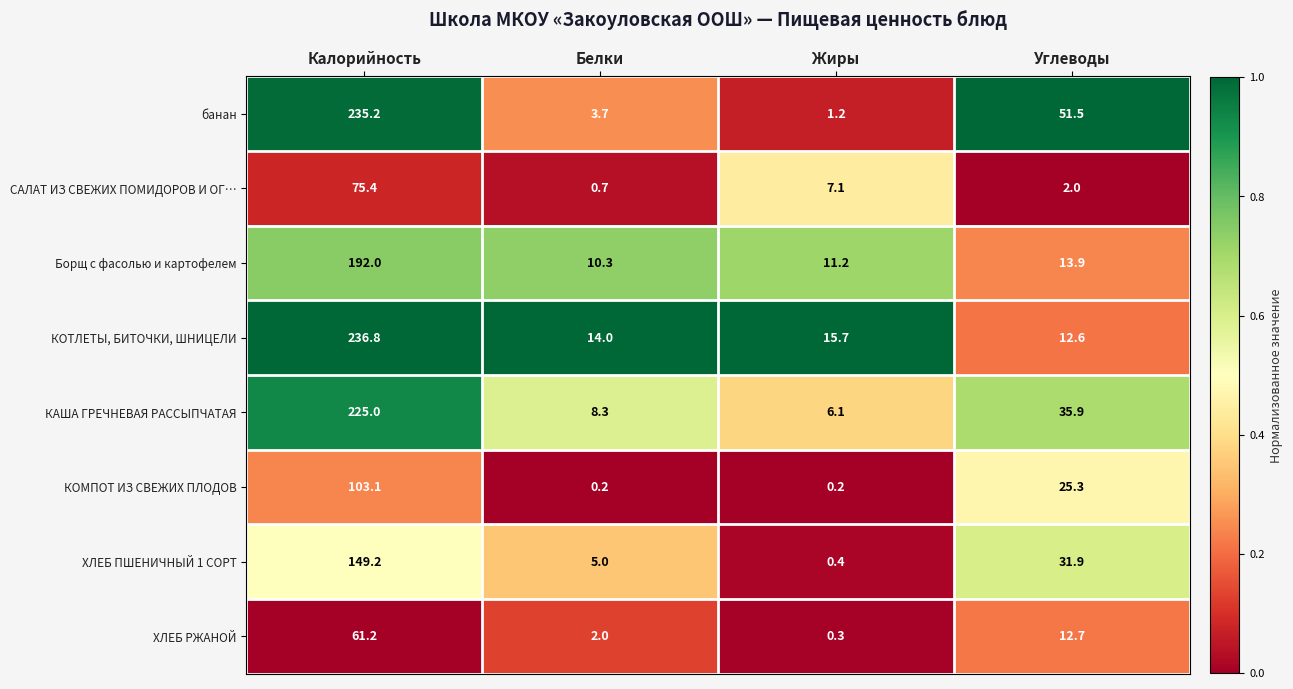

At which category is the sum across all series the highest?

Калорийность